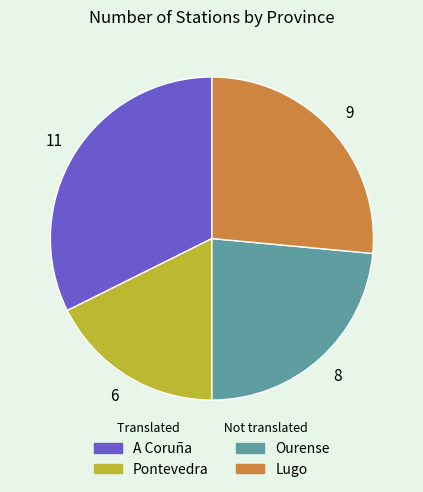

Approximately how many times larger is the value at Pontevedra compared to Lugo?

0.7